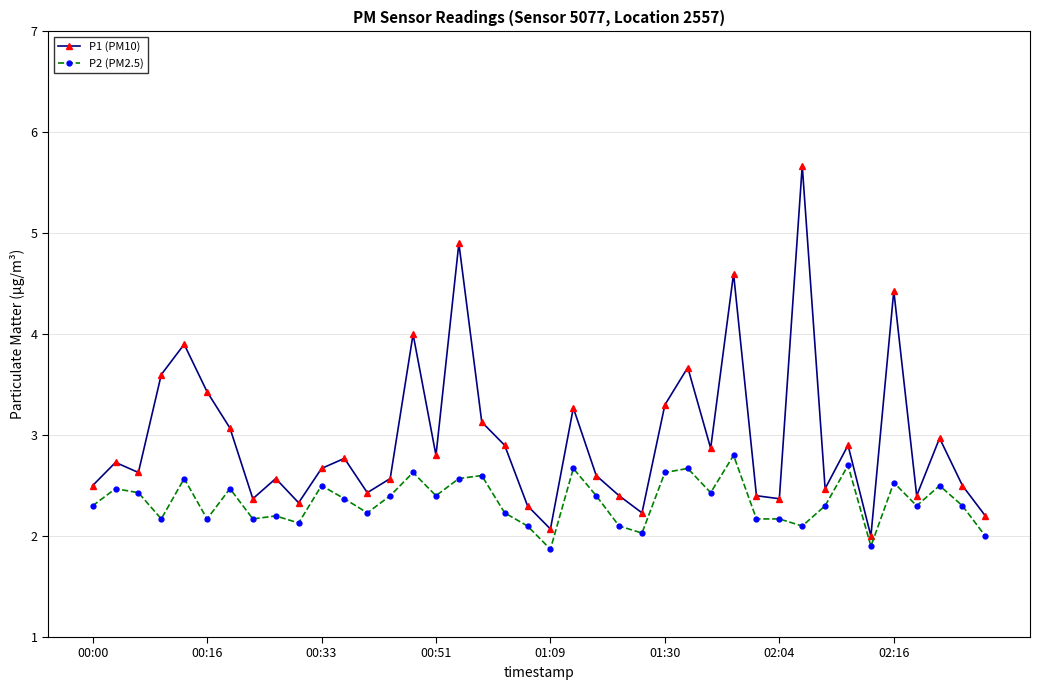

What is the average value of the P2 (PM2.5) series?

2.3